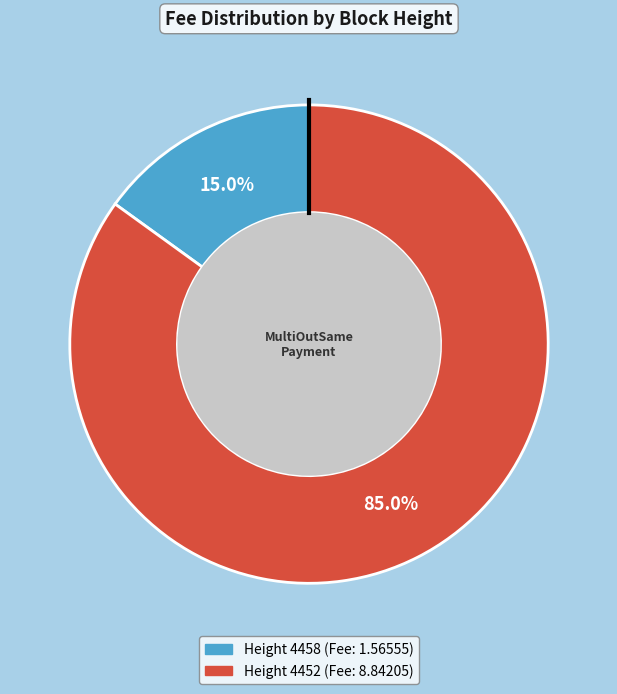

Does any single category account for the majority?

Yes